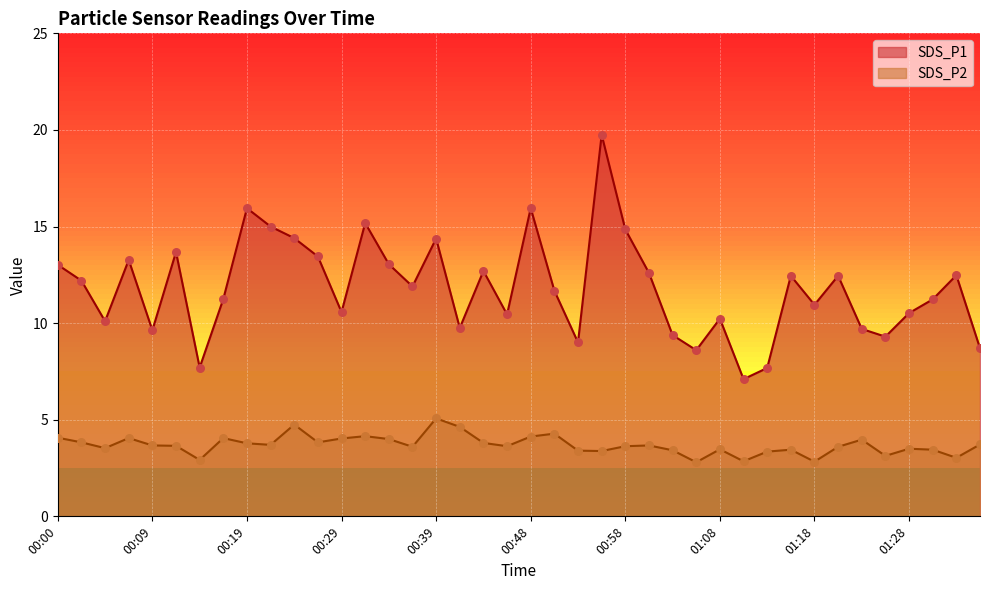

What is the total value across all series at 00:56?

23.1